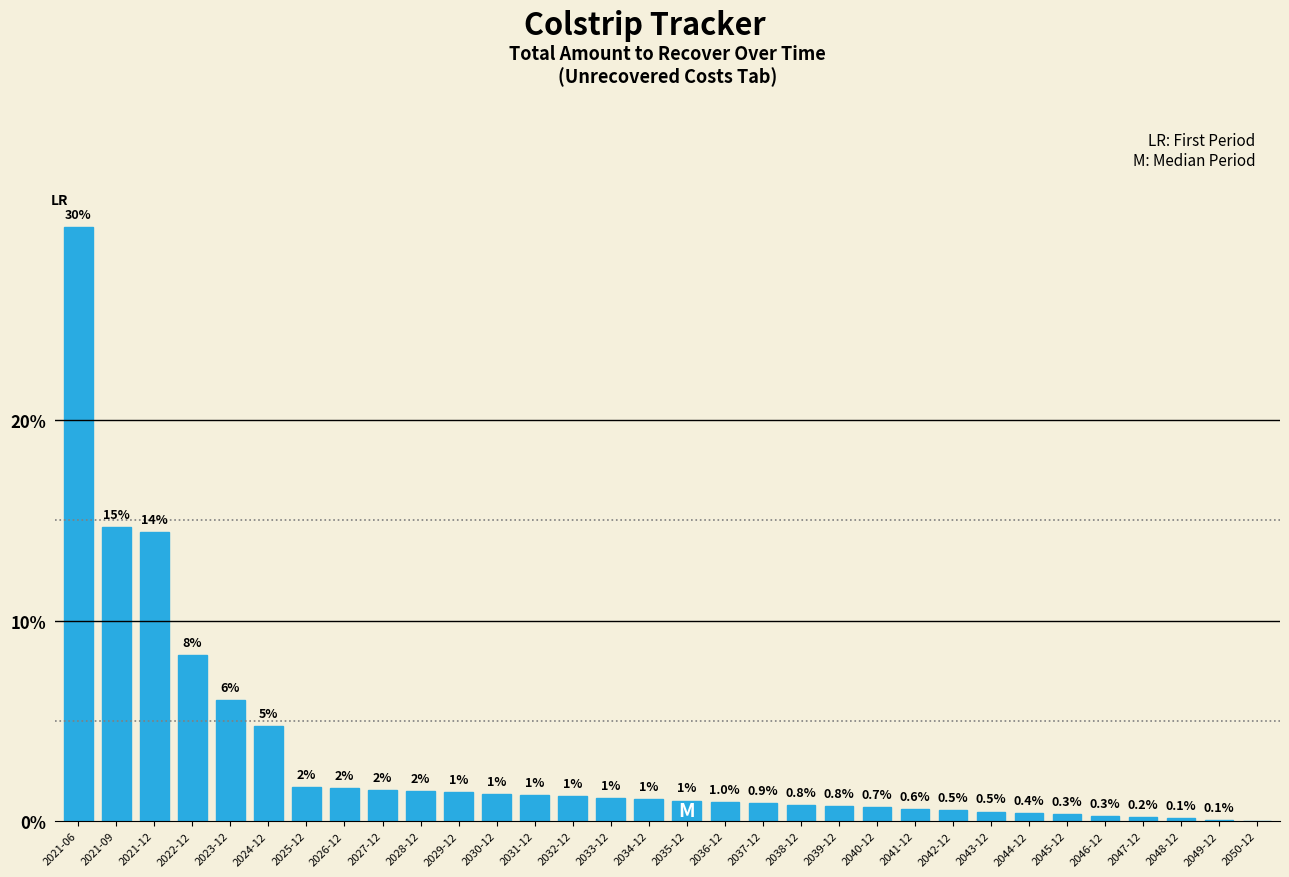

Which has a higher value, 2039-12 or 2045-12?

2039-12